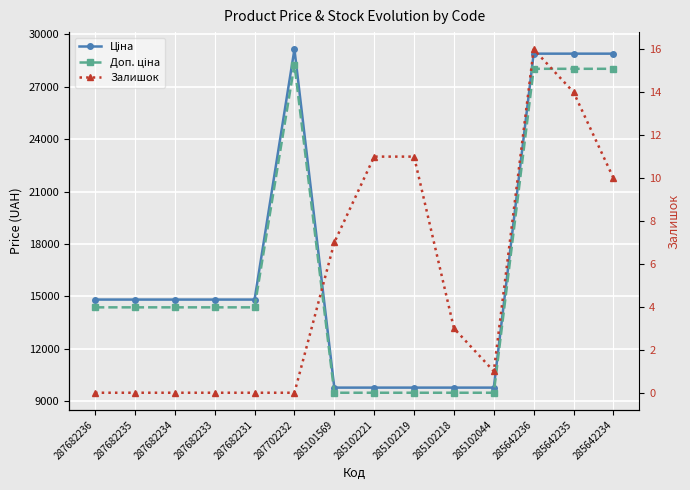

Which has a higher value, 285101569 or 287682234?

287682234